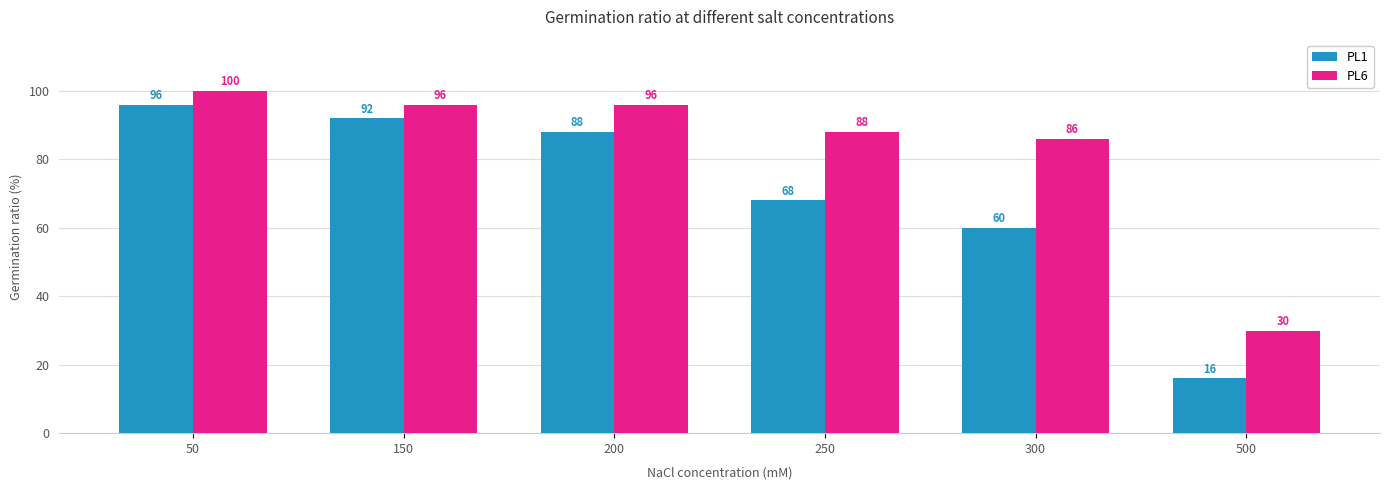

Which category has the lowest value in the PL1 series?

500